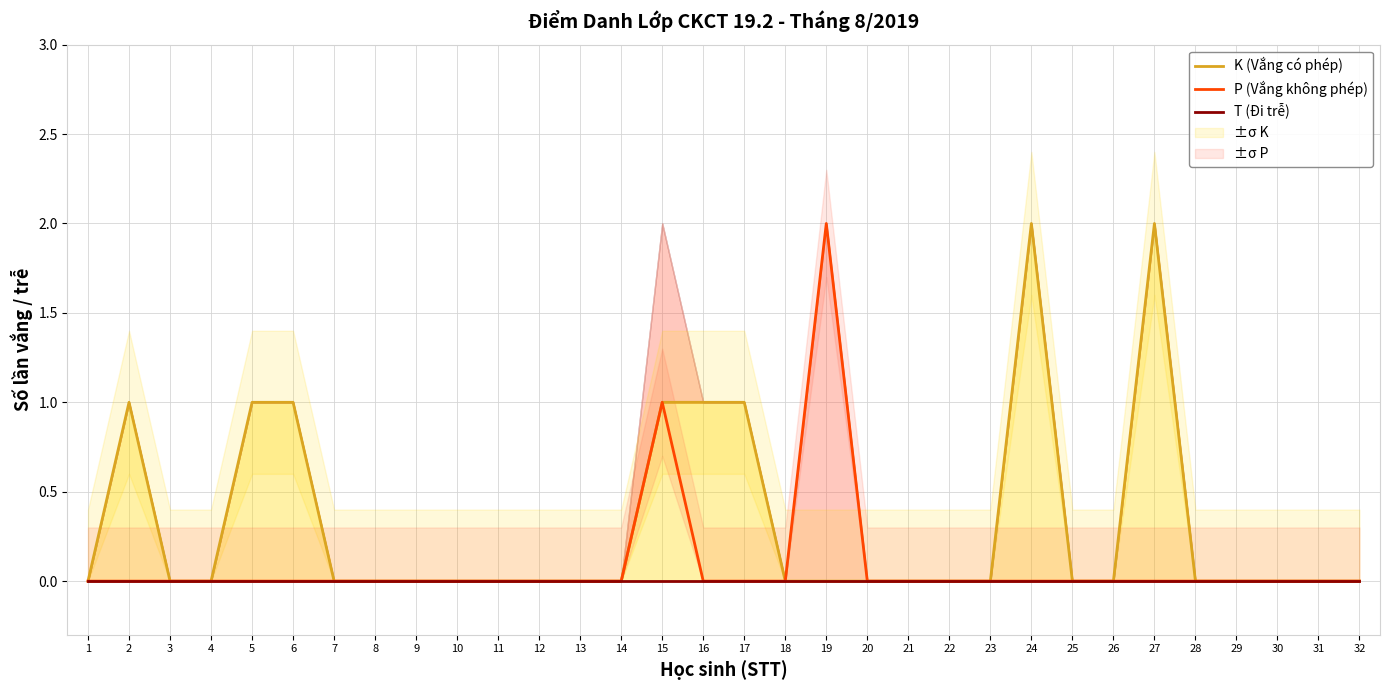

How many positive values does the K (Vắng có phép) series have?

8